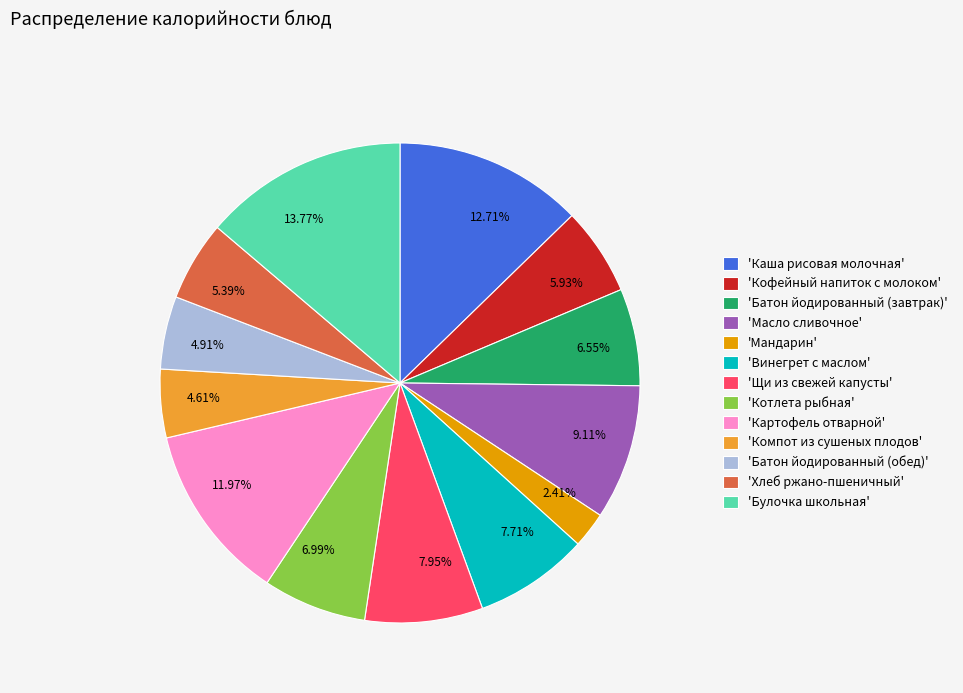

Does 7.95% account for over 50% of the chart?

No